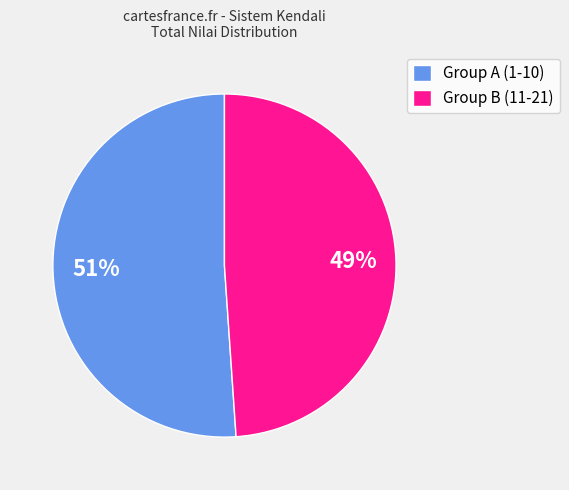

Between Group A (1-10) and Group B (11-21), which is larger?

Group A (1-10)